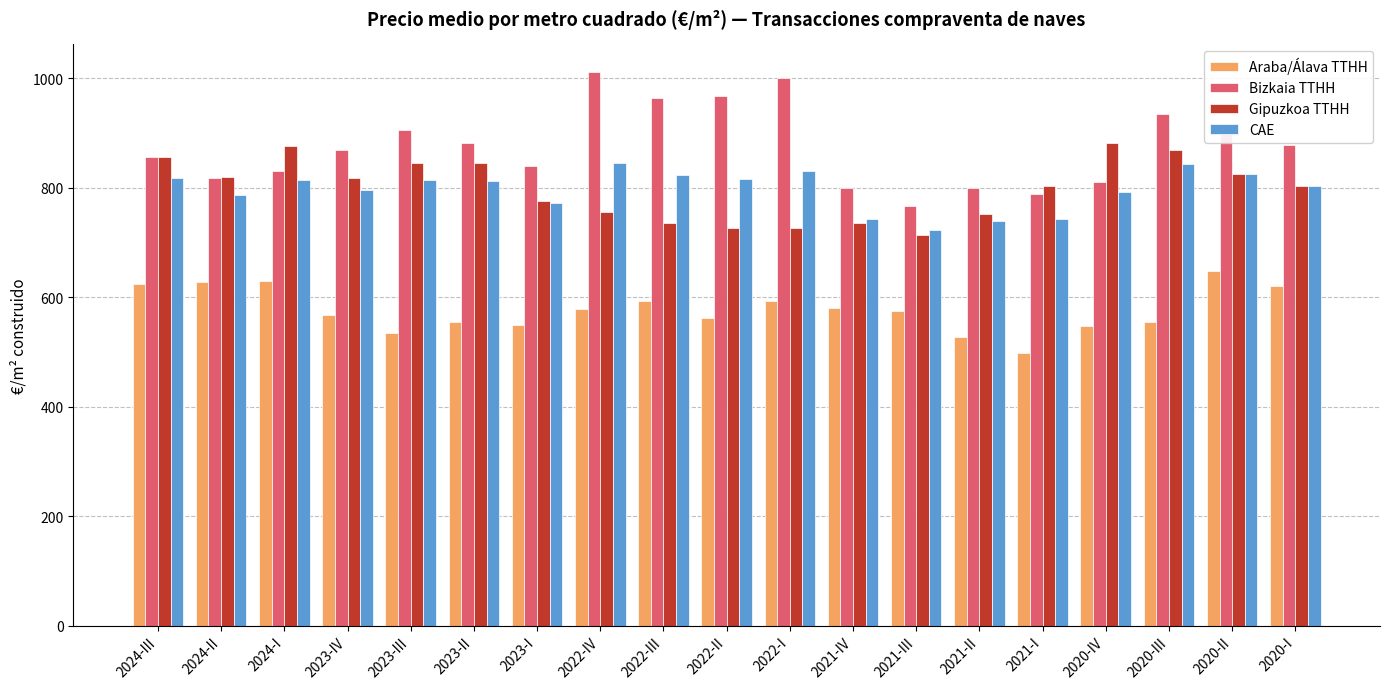

What is the maximum value for Gipuzkoa TTHH?

882.3